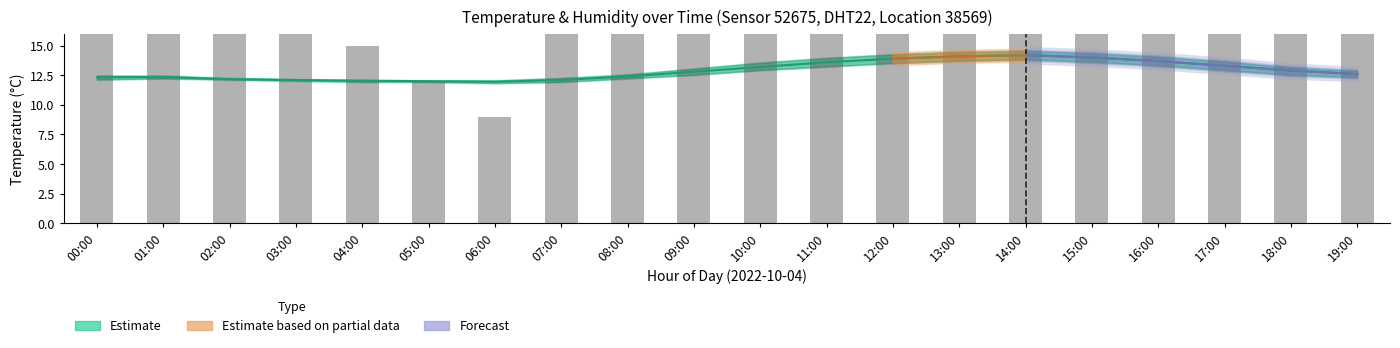

What is the highest value of the temperature_lower series?

13.8